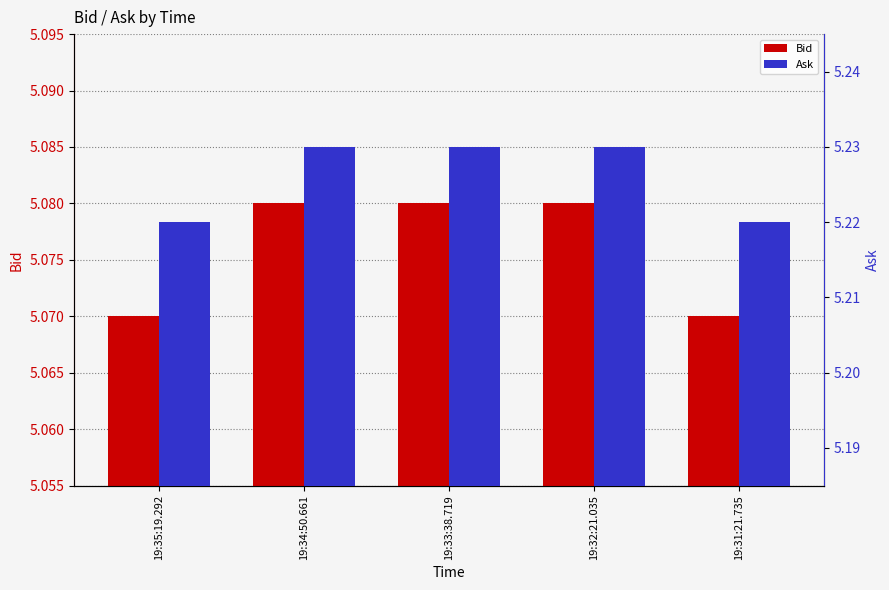

How many bars are there in total?

10